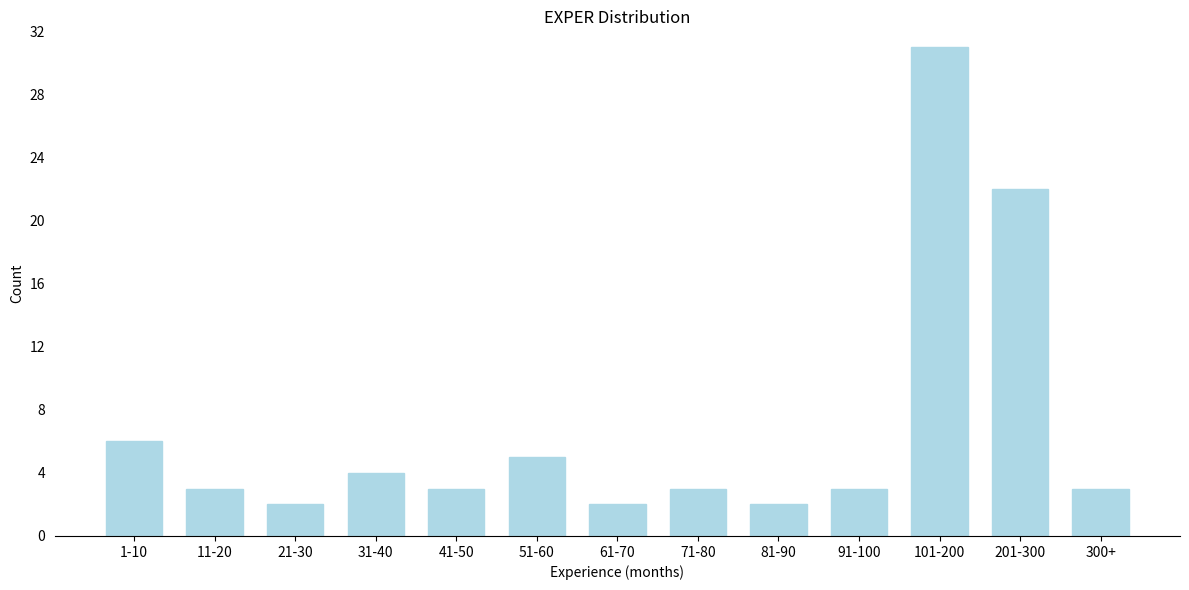

Reading left to right, what are all the values shown in this chart?

1-10=6	11-20=3	21-30=2	31-40=4	41-50=3	51-60=5	61-70=2	71-80=3	81-90=2	91-100=3	101-200=31	201-300=22	300+=3